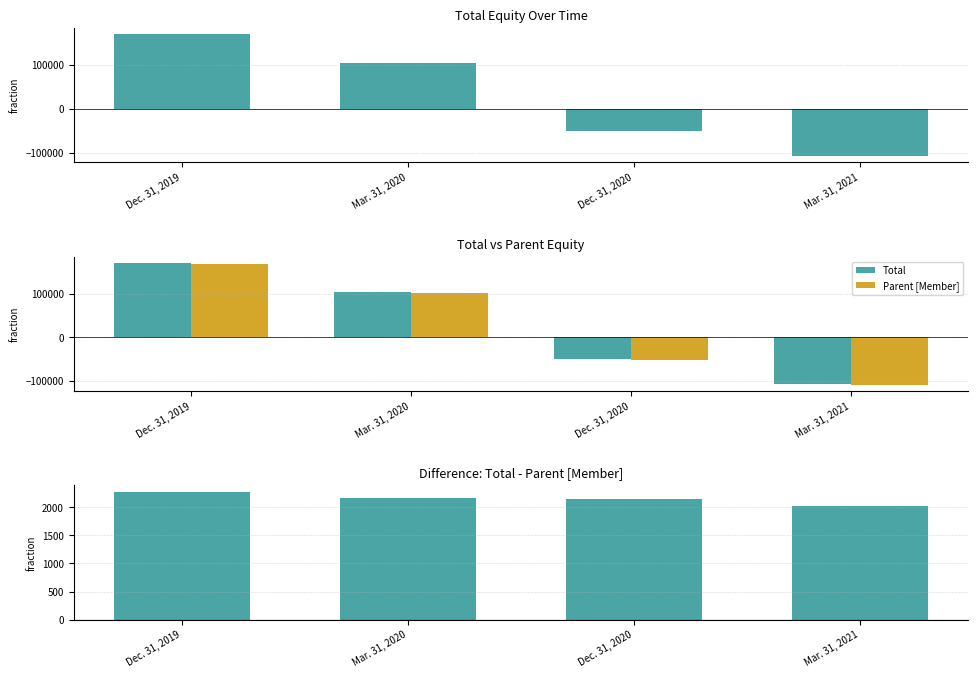

How many values in Total are above zero?

2